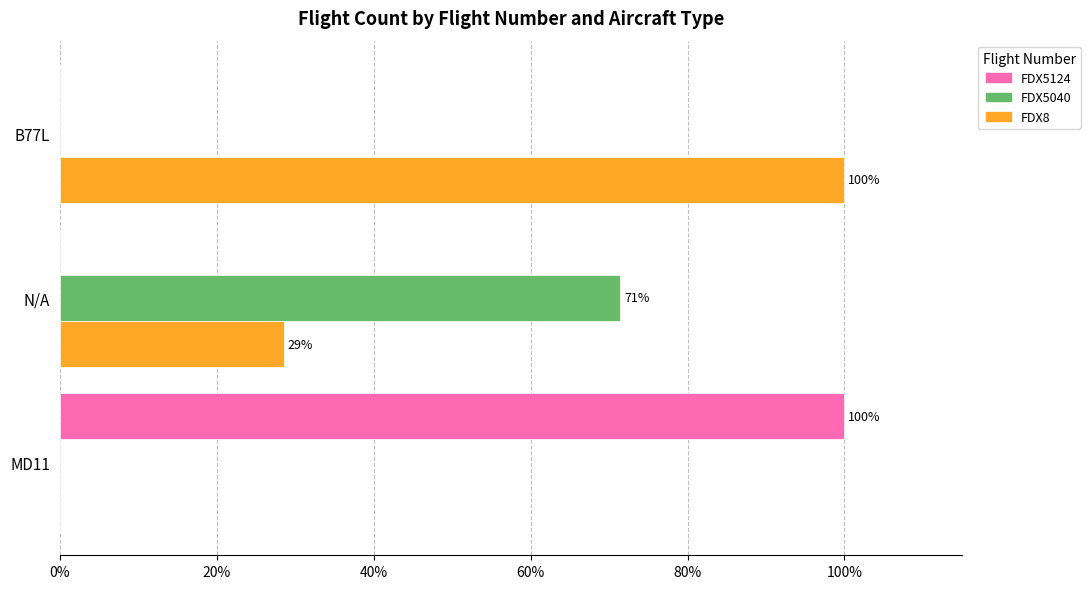

What are all the series names shown in the legend?

FDX5124, FDX5040, FDX8